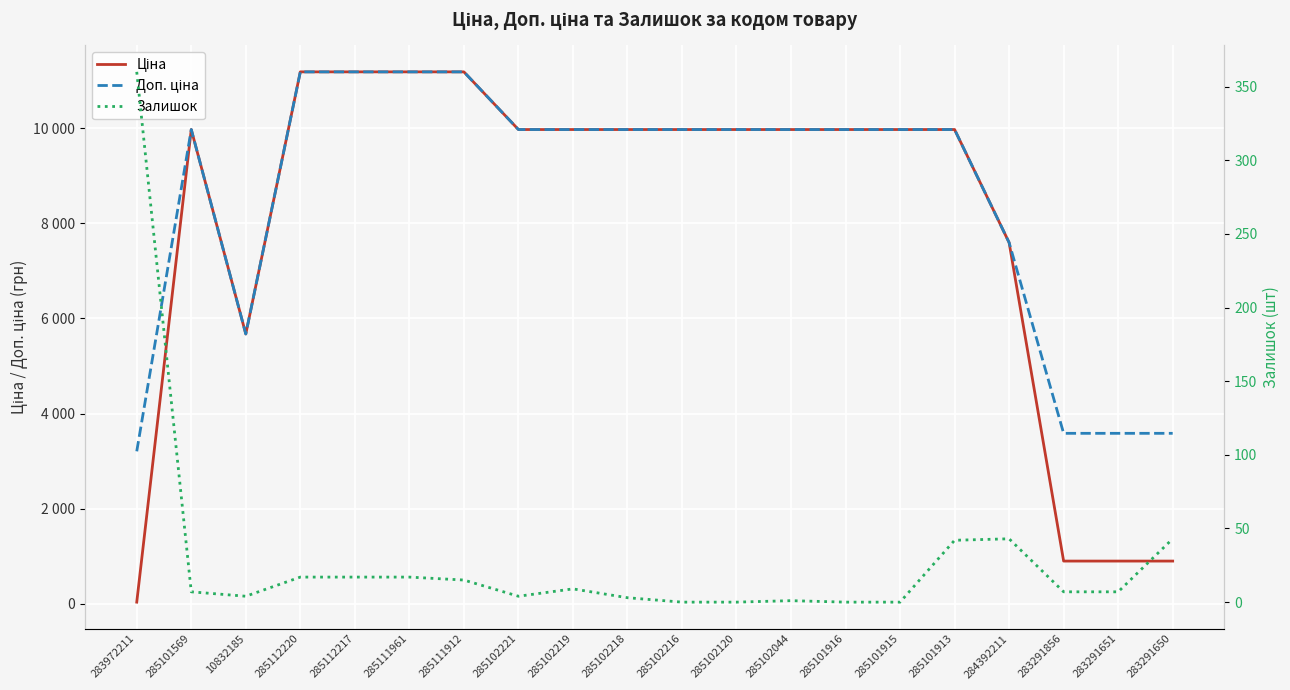

How many values in Залишок are above zero?

16